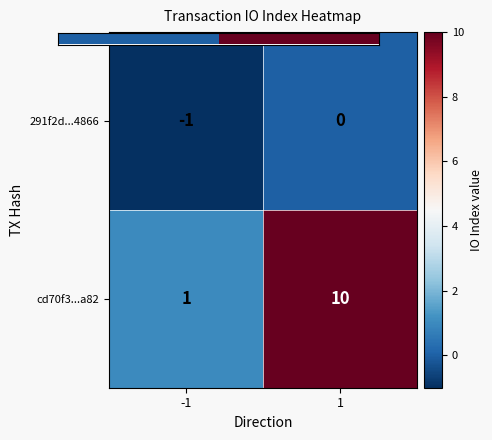

What is the difference between the highest and lowest values at -1?

2